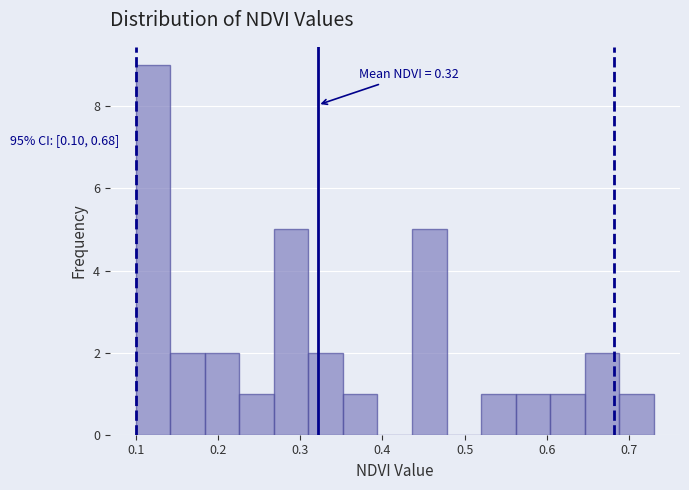

Which range on the x-axis has the tallest bar?

0.100 to 0.142